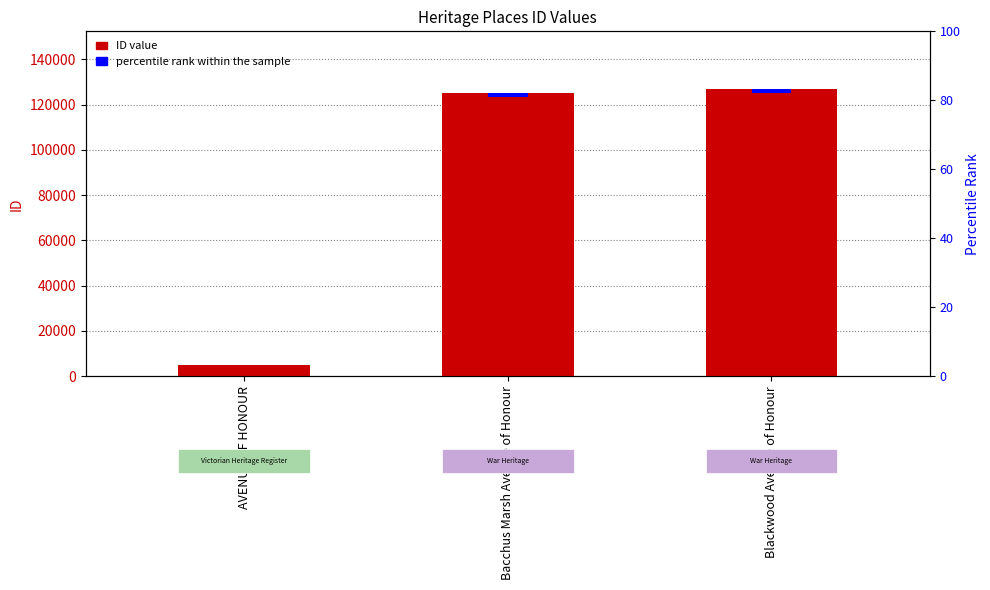

What value does the data have at AVENUE OF HONOUR, to the nearest 10?

4960